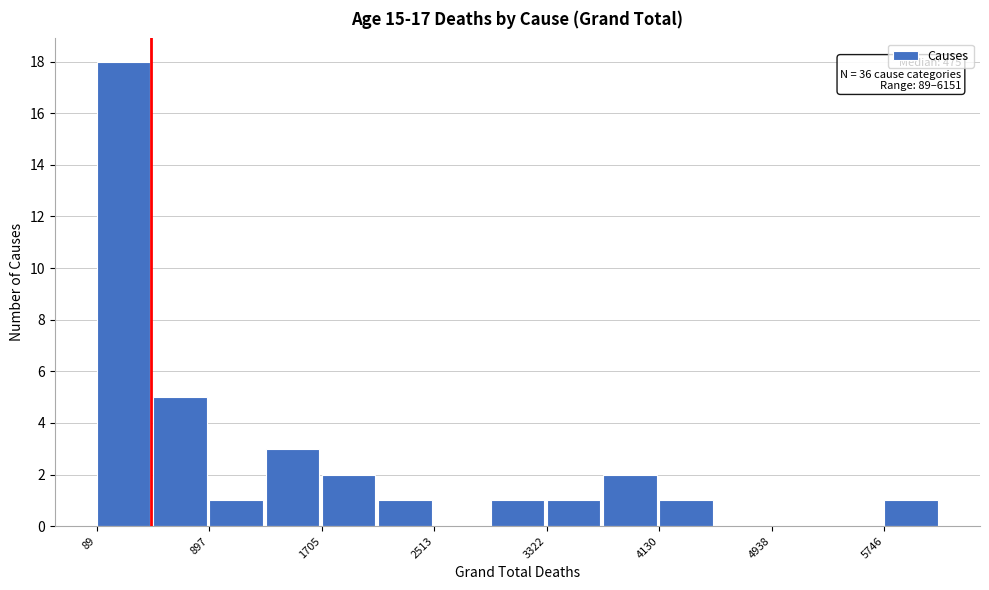

Over which range of the x-axis is the bar tallest?

100 to 500